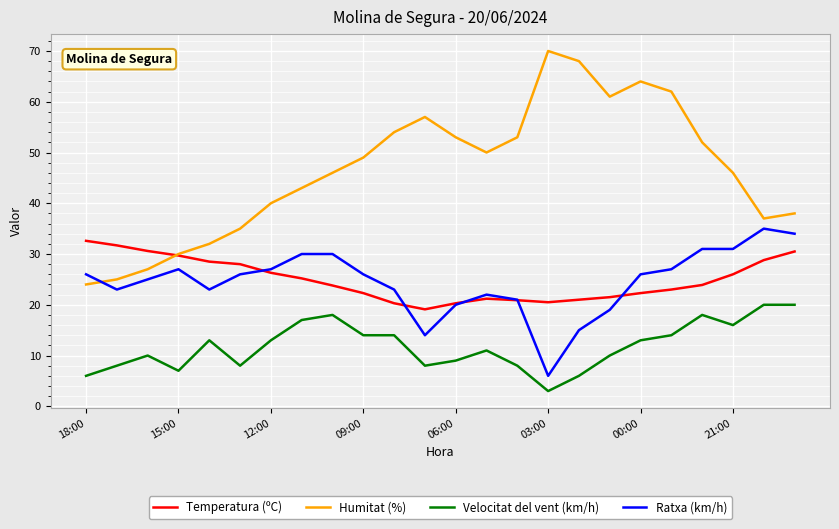

What are all the series names shown in the legend?

Temperatura (ºC), Humitat (%), Velocitat del vent (km/h), Ratxa (km/h)